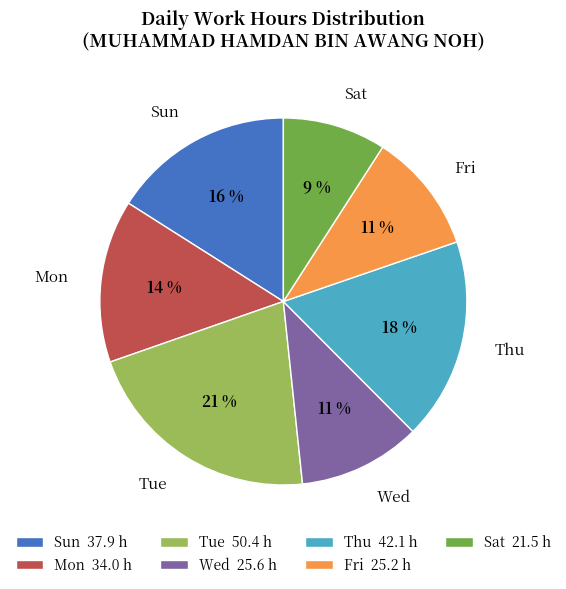

The Tue slice represents 10% of the pie. True or false?

False